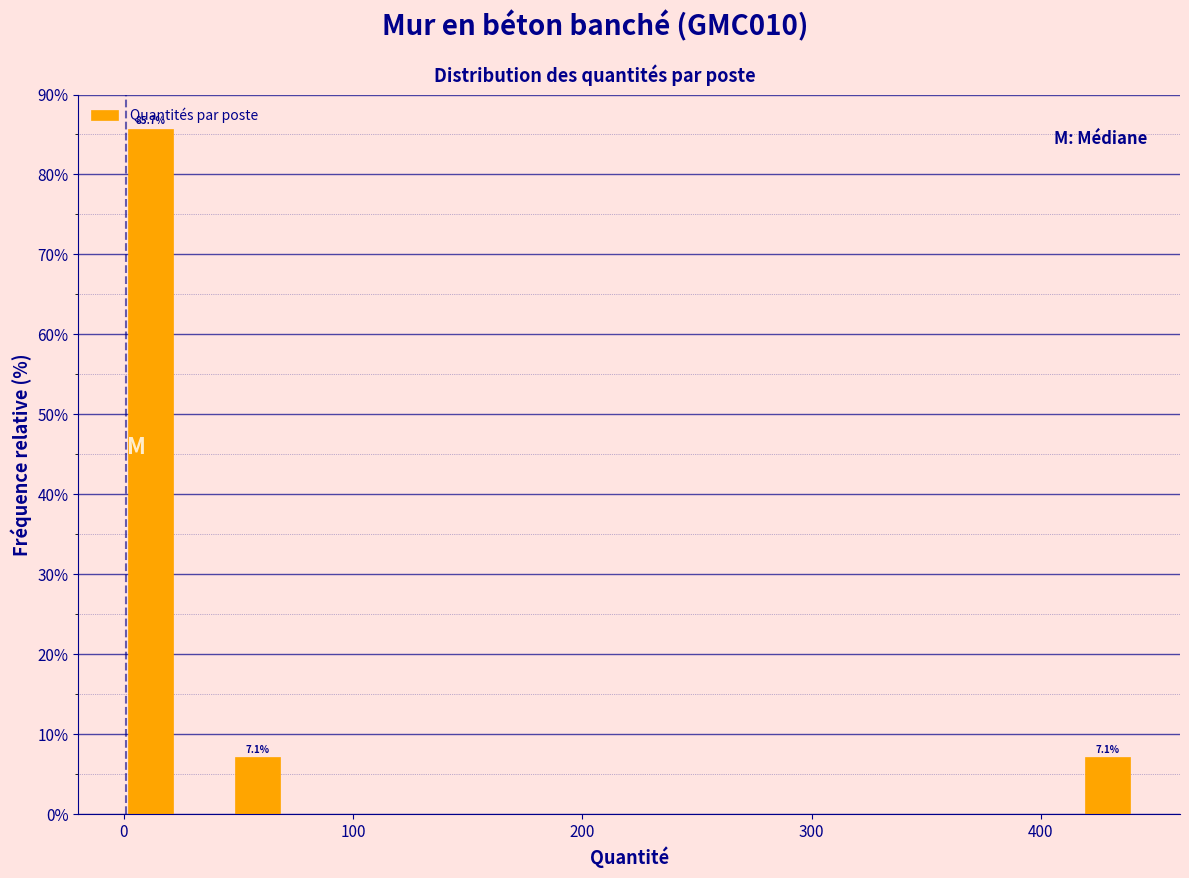

Read against the x-axis, roughly where is the centre of the tallest bar?

10